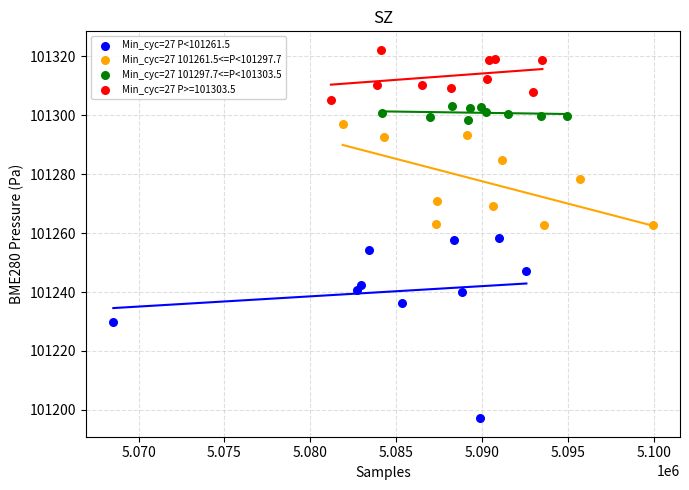

Which series has the widest spread of Y values?

Min_cyc=27 P<101261.5